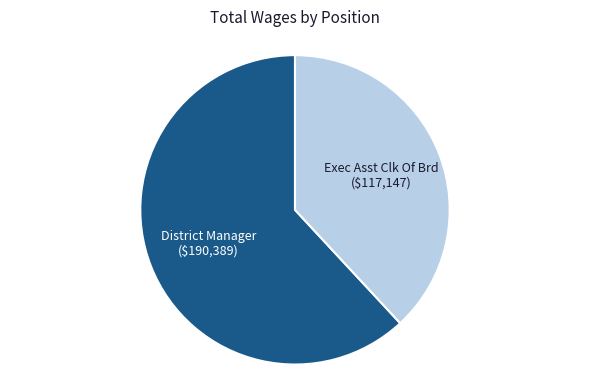

How many segments does this pie chart have?

2